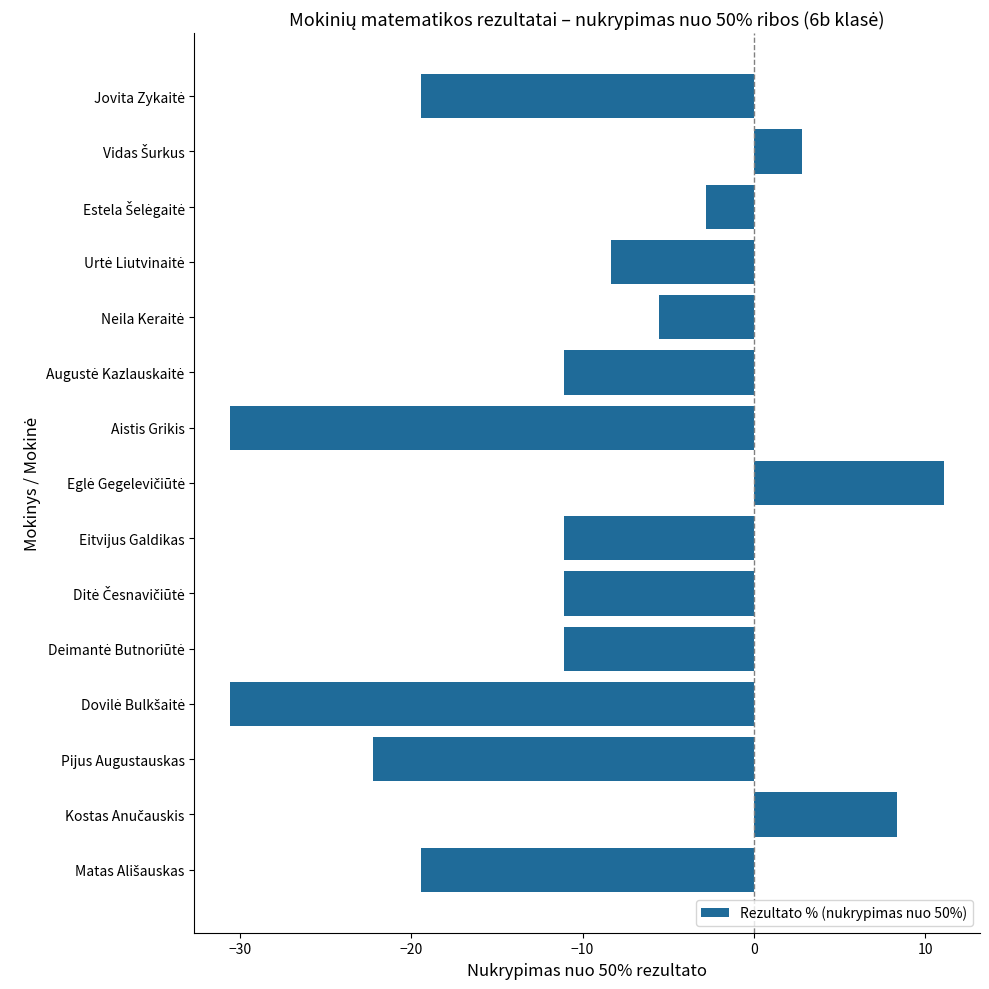

Are the bars grouped side by side (vs. stacked)?

No